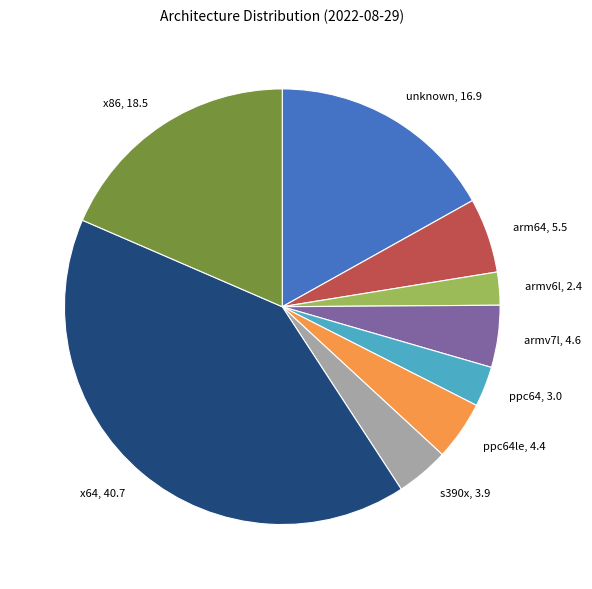

Which category has the biggest portion of the pie?

x64